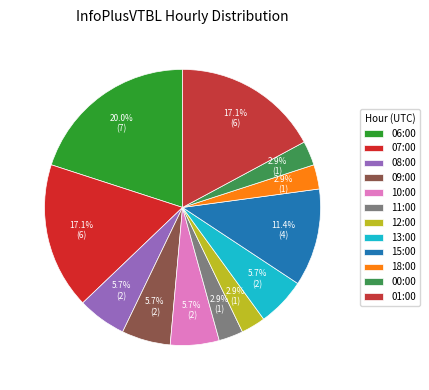

To the nearest percent, what percentage of the pie is 11:00?

3%